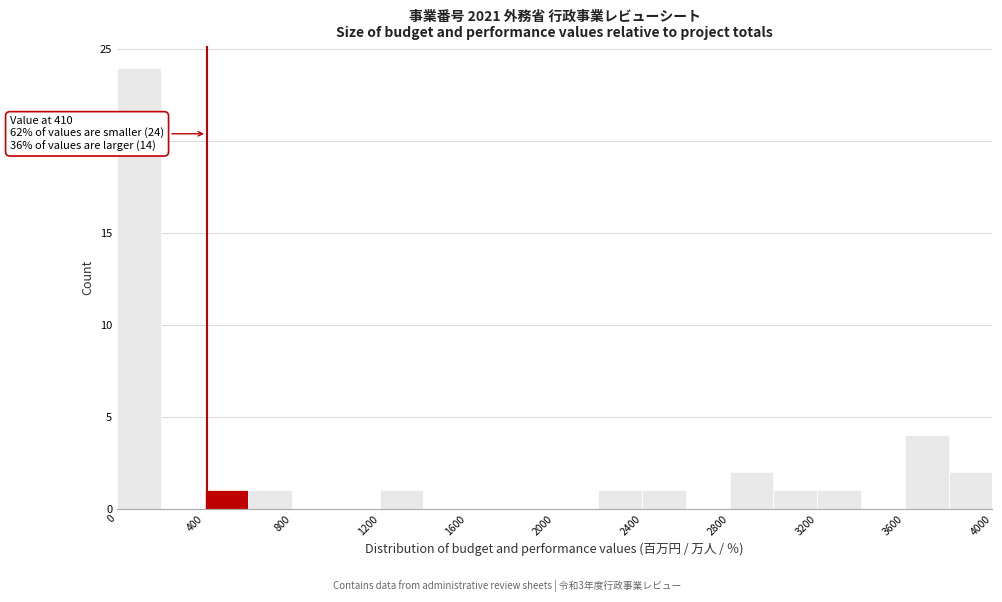

Which range on the x-axis has the tallest bar?

0 to 200